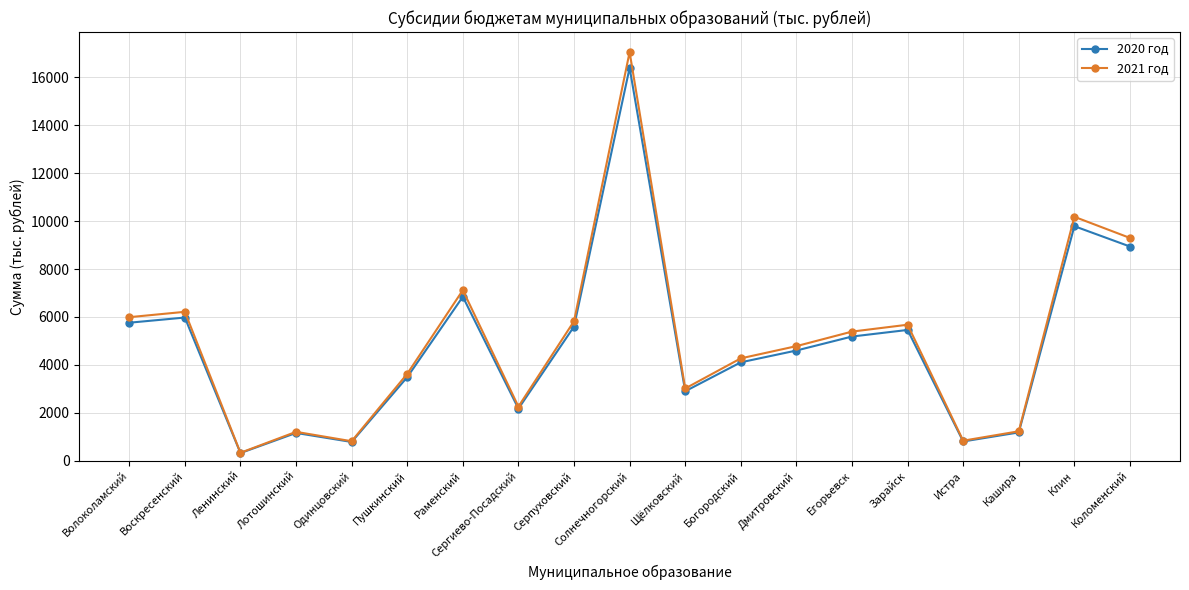

Count the number of categories in the chart.

19